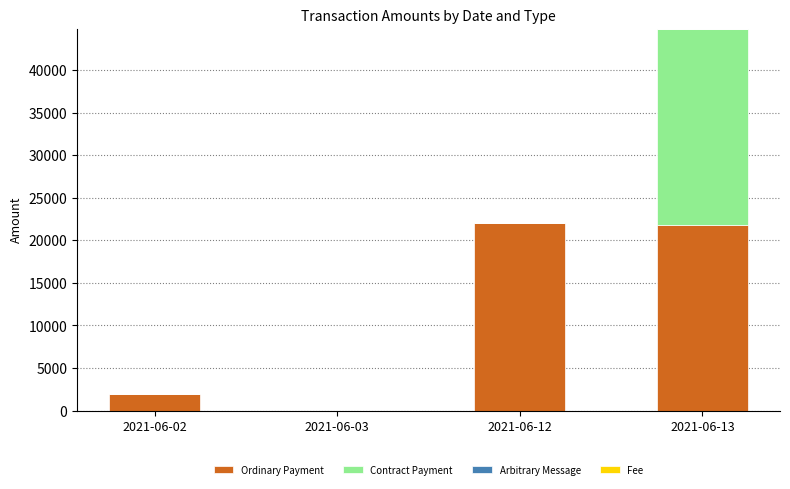

What is the maximum value for Ordinary Payment?

22000.4